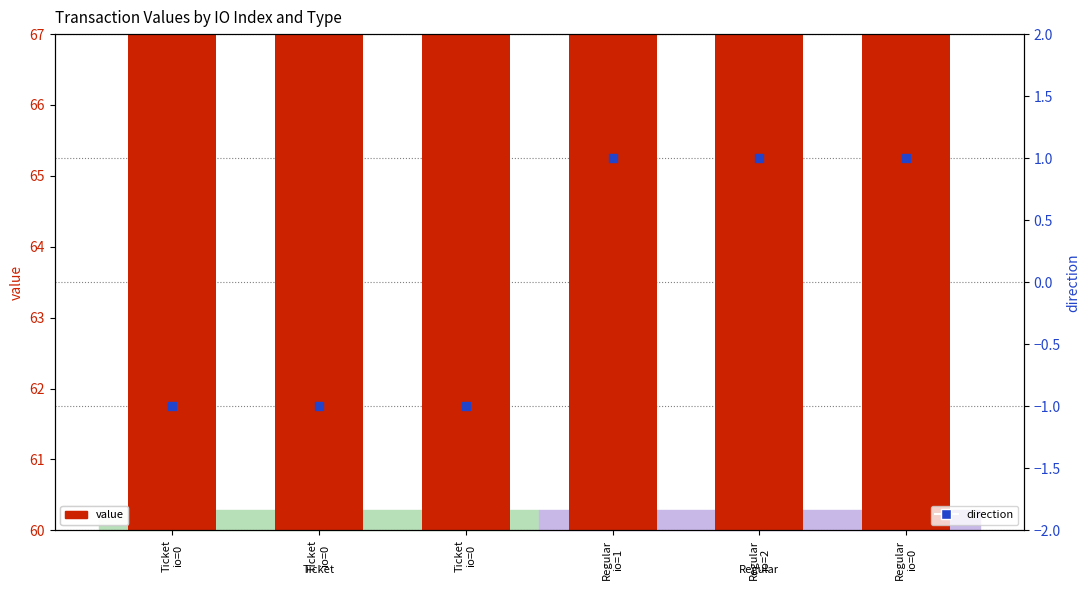

At how many categories does at least one series exceed 43?

6